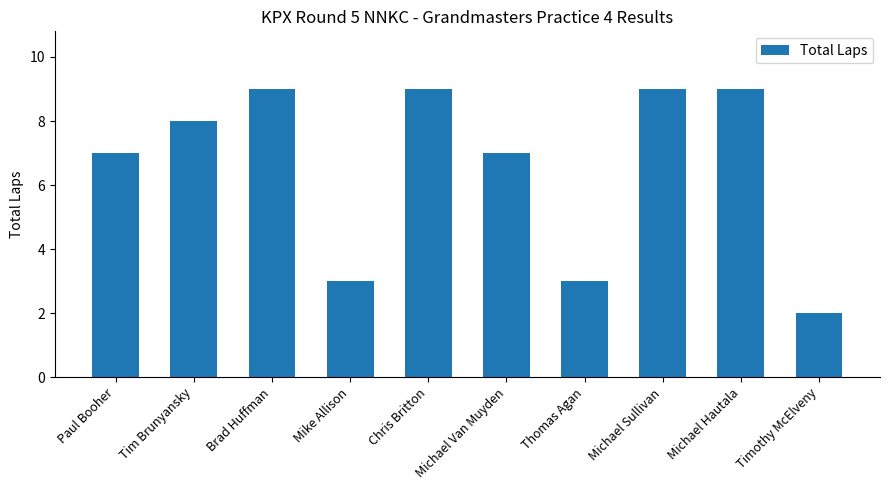

Count the number of categories in the chart.

10